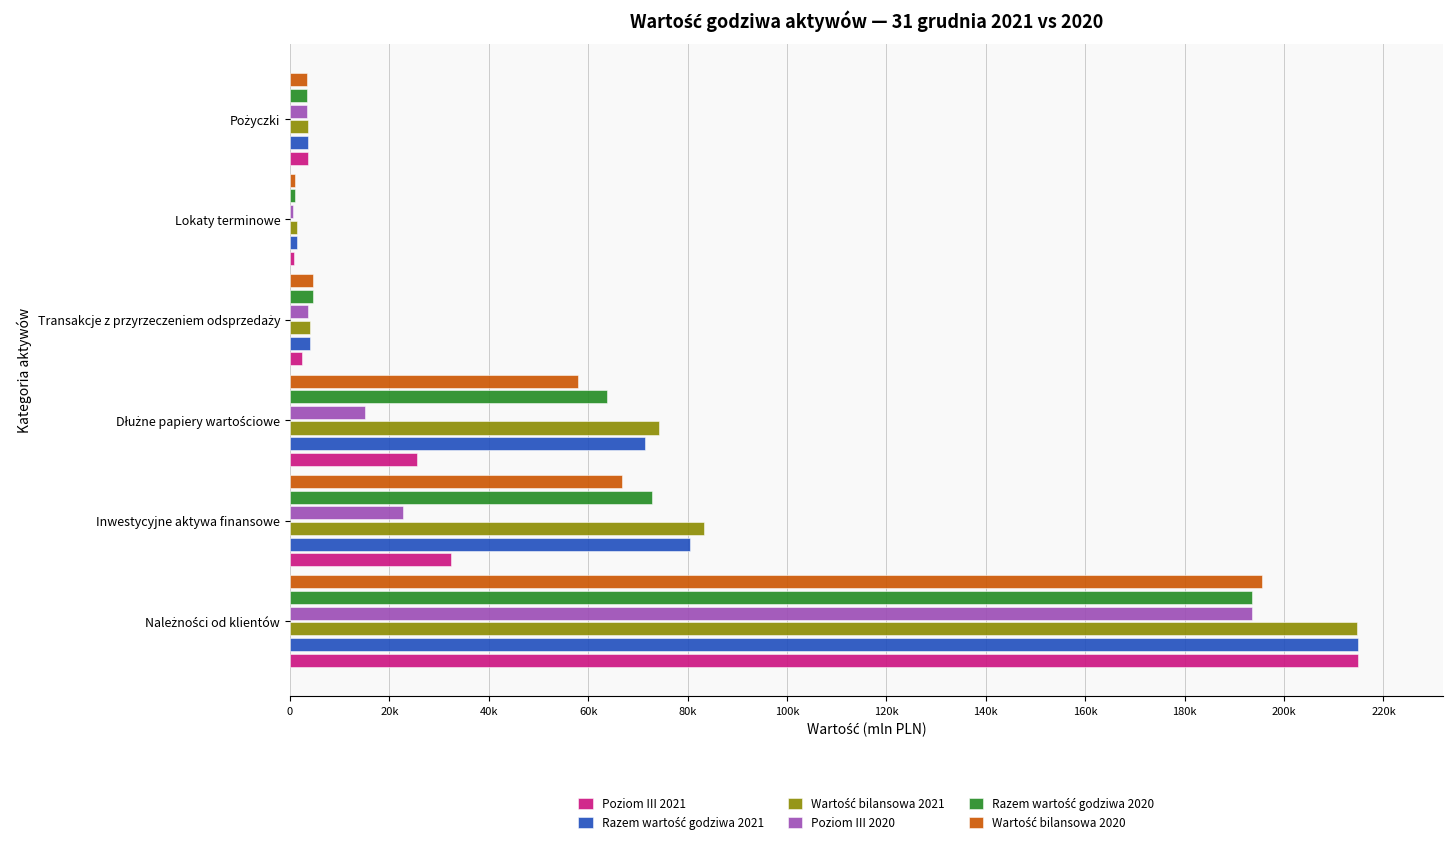

Does the chart contain stacked bars?

No